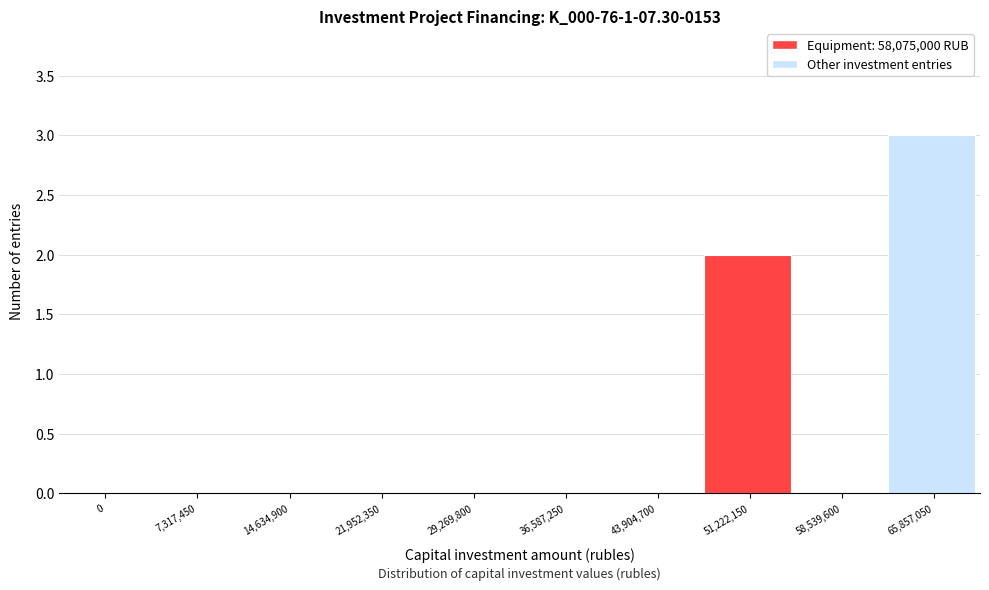

Reading left to right, list all the values displayed in this chart.

0=0	7,317,450=0	14,634,900=0	21,952,350=0	29,269,800=0	36,587,250=0	43,904,700=0	51,222,150=2	58,539,600=0	65,857,050=3